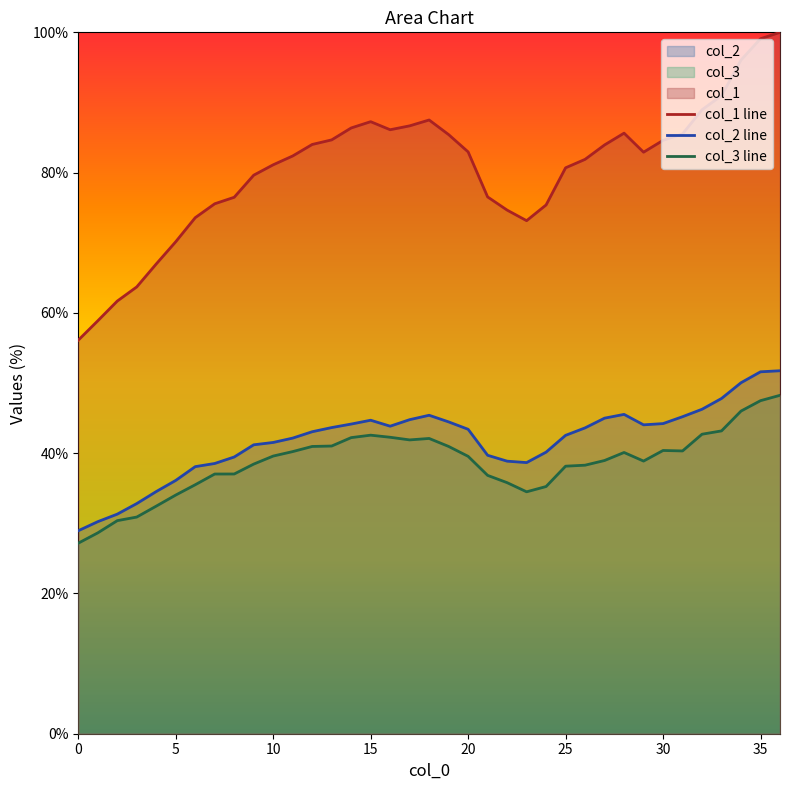

Is it true that col_2 line equals 17.0 at 35?

False